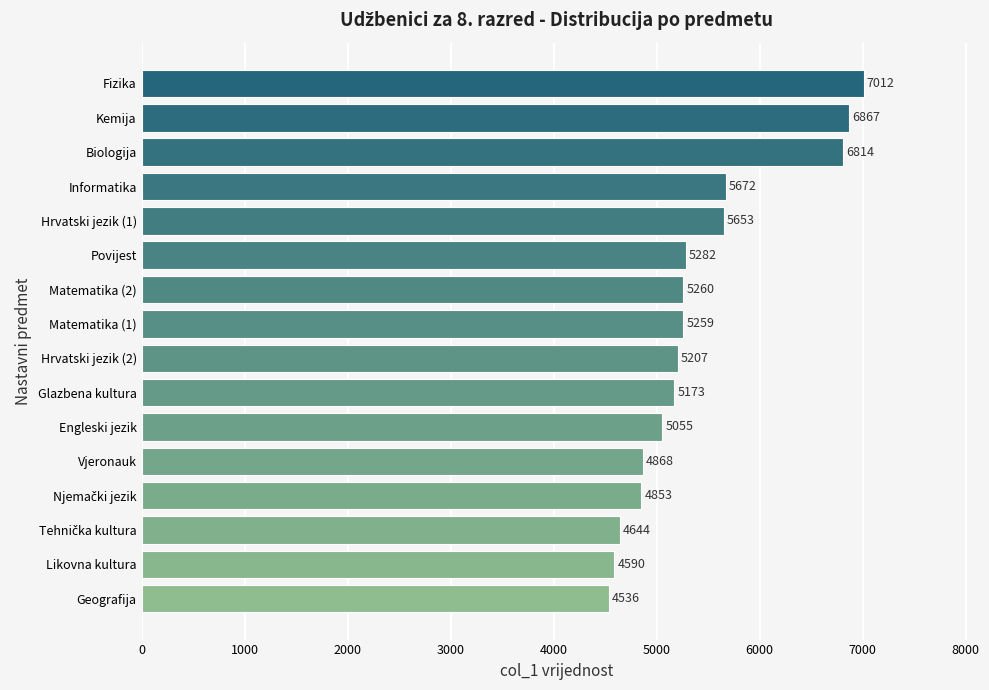

The value at Hrvatski jezik (1) is 3123. True or false?

False